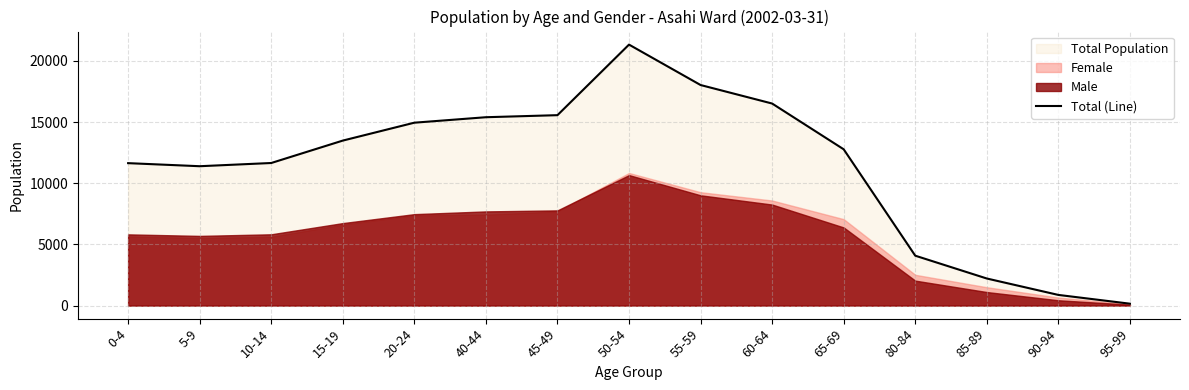

Is it true that the value at 15-19 is 23870?

False